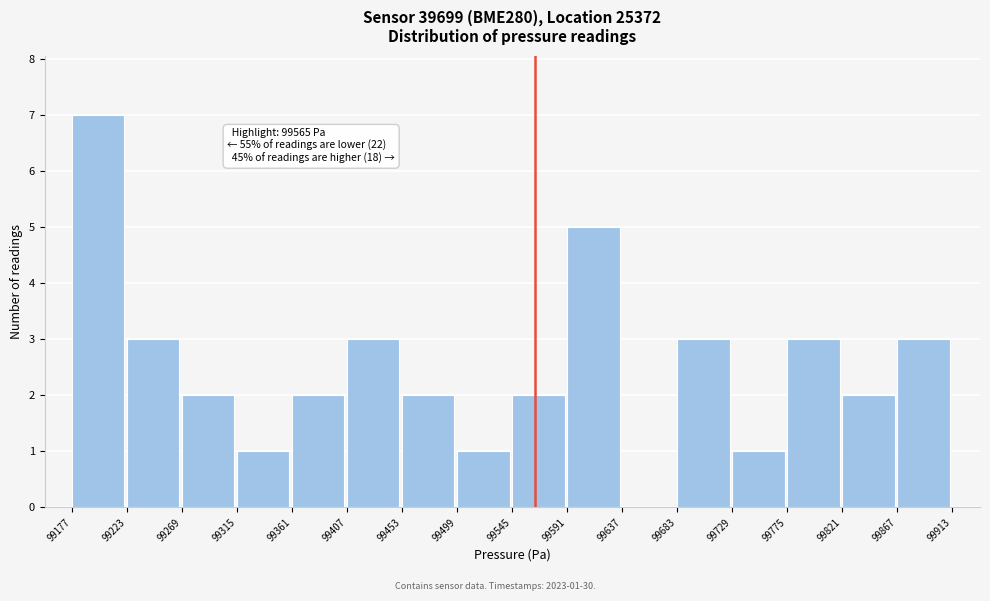

Which range on the x-axis has the tallest bar?

99177 to 99223